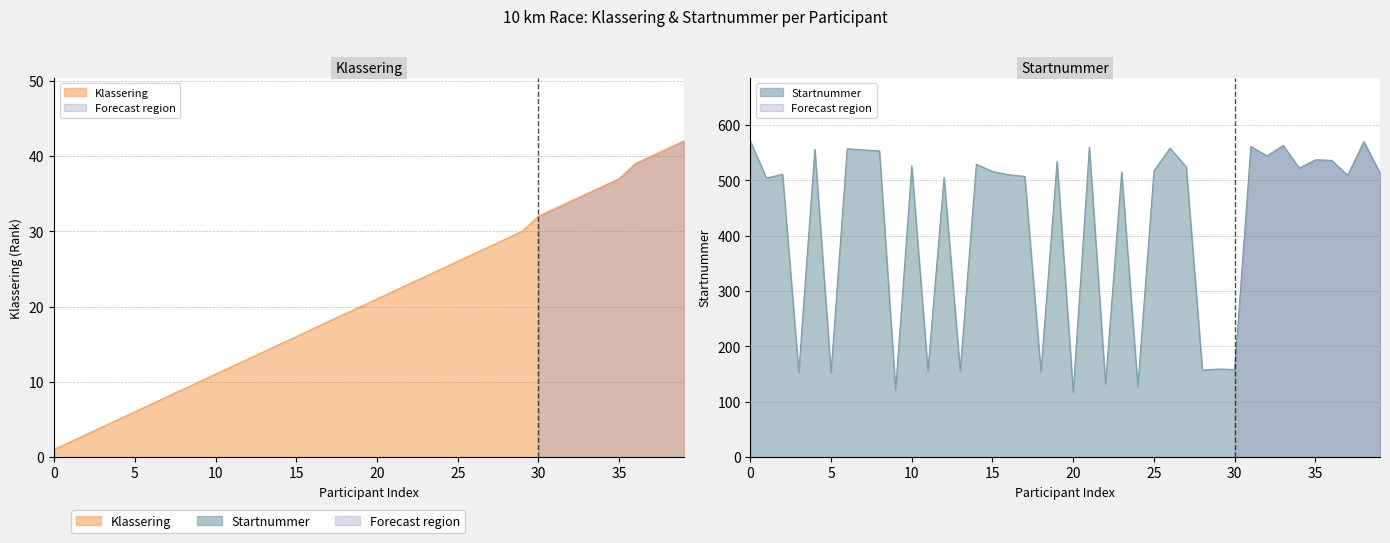

True or false: Klassering and Startnummer cross at least once.

False